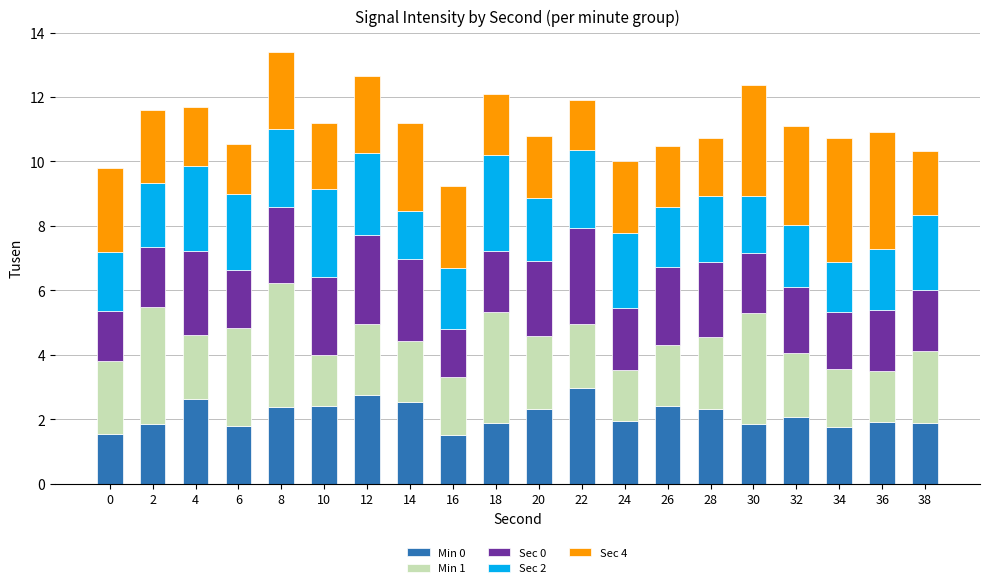

What is the minimum value for Min 0?

1.5